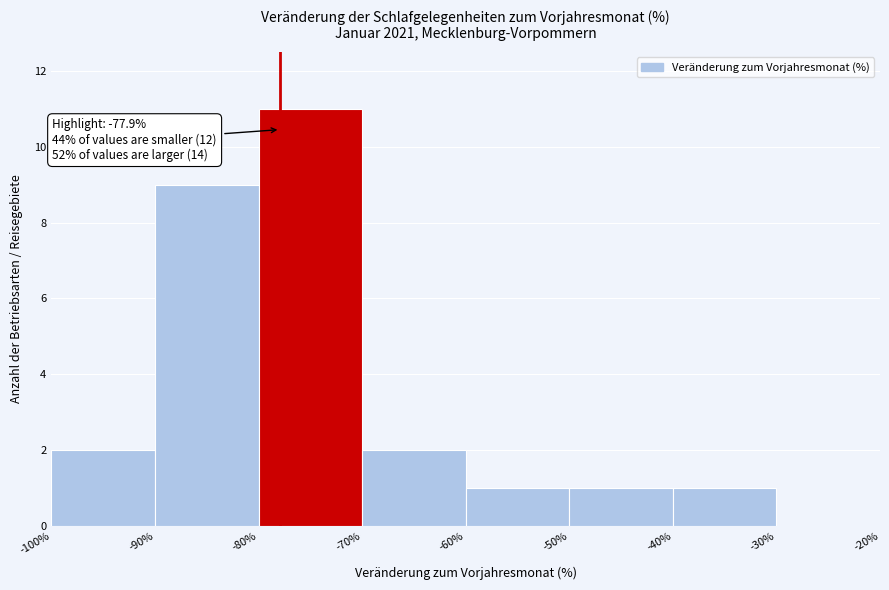

Over which range of the x-axis is the bar tallest?

-80% to -70%